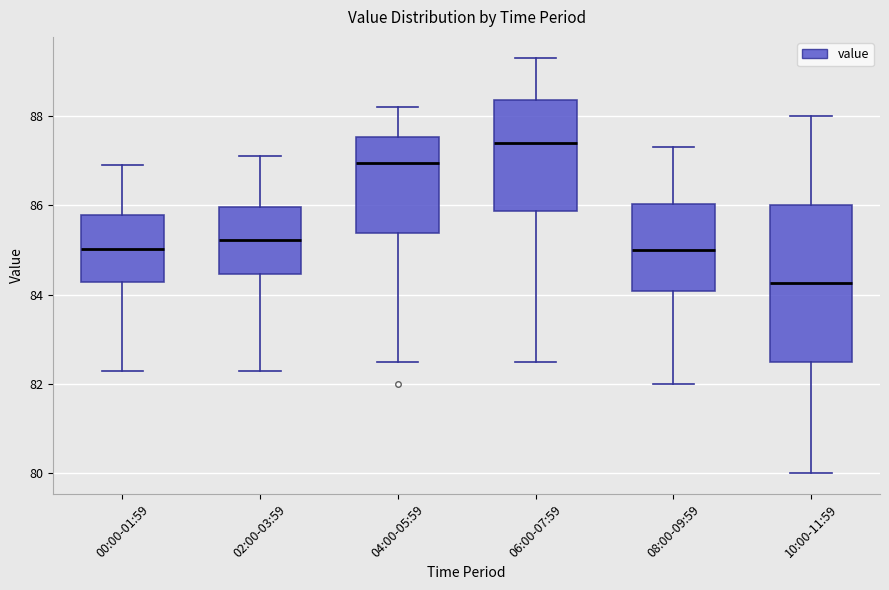

Reading left to right, read every box against the y-axis: the position of its median line, the range the box covers, and the ends of its whiskers. The values are not printed on the chart, so give them approximately, as read against the axis.

00:00-01:59: median 85.0, box 84.2 to 85.8, whiskers 82.2 to 87.0
02:00-03:59: median 85.2, box 84.4 to 86.0, whiskers 82.2 to 87.2
04:00-05:59: median 87.0, box 85.4 to 87.6, whiskers 82.6 to 88.2
06:00-07:59: median 87.4, box 85.8 to 88.4, whiskers 82.6 to 89.4
08:00-09:59: median 85.0, box 84.0 to 86.0, whiskers 82.0 to 87.4
10:00-11:59: median 84.2, box 82.6 to 86.0, whiskers 80.0 to 88.0